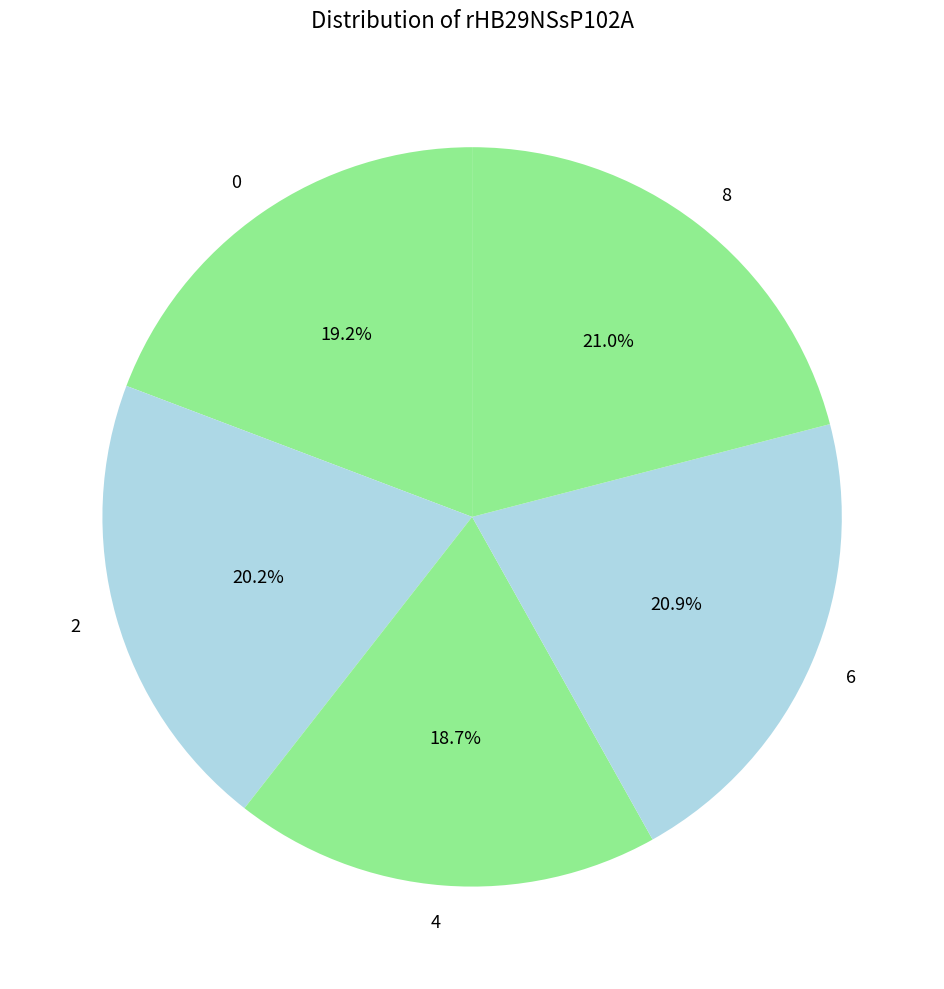

Does any single category account for the majority?

No